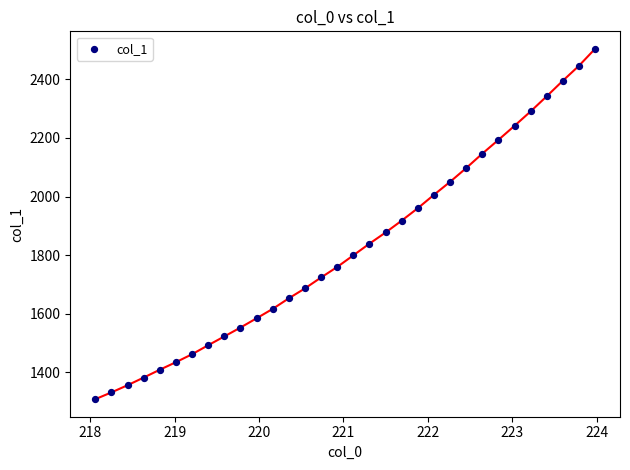

What is the range of X values (max minus min)?

5.9